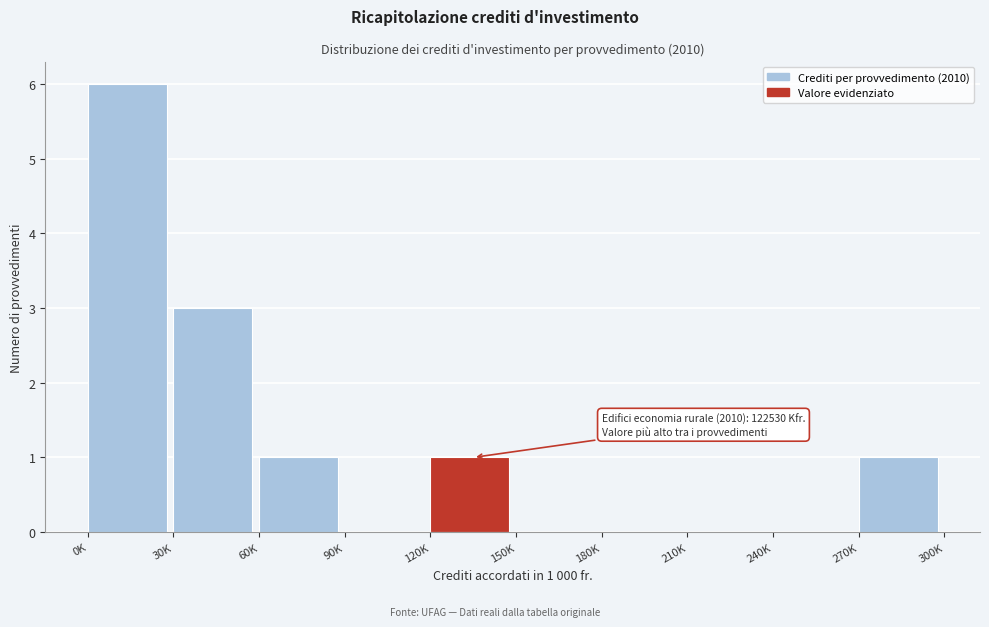

Reading left to right, extract all data points from this chart.

0K=6	30K=3	60K=1	90K=0	120K=1	150K=0	180K=0	210K=0	240K=0	270K=1